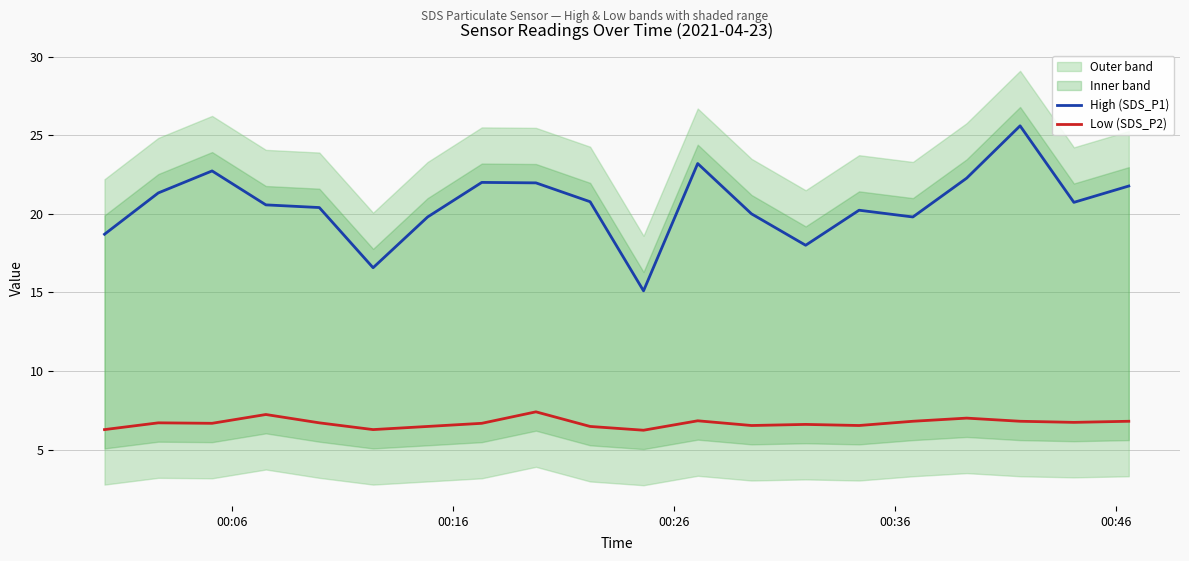

True or false: Low (SDS_P2) and High (SDS_P1) intersect in this chart.

False